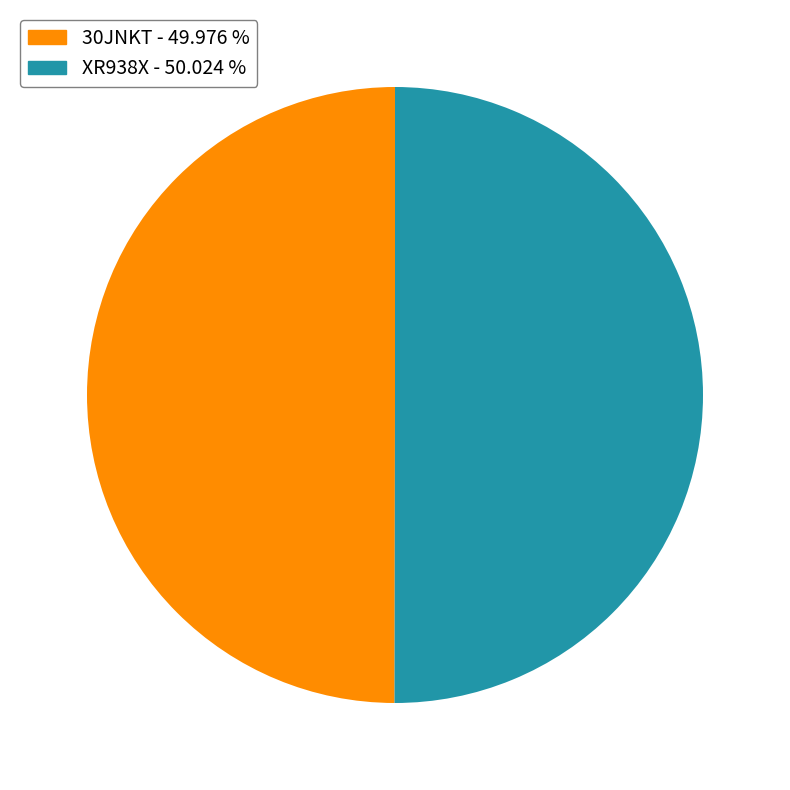

What is the ratio of the value at 30JNKT to the value at XR938X?

1.0